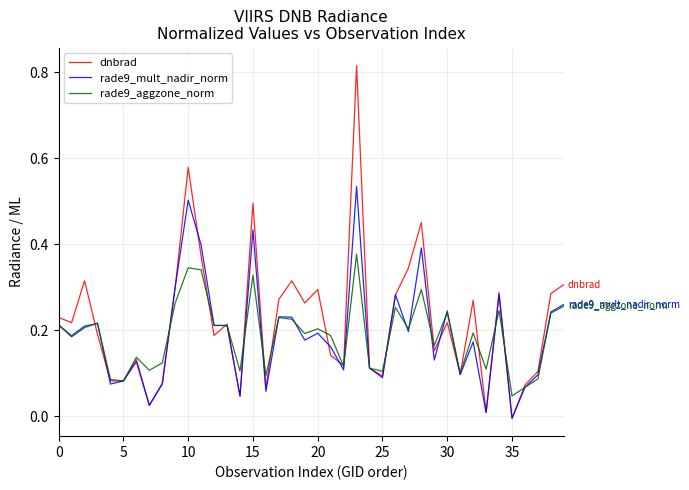

Count the number of categories in the chart.

40